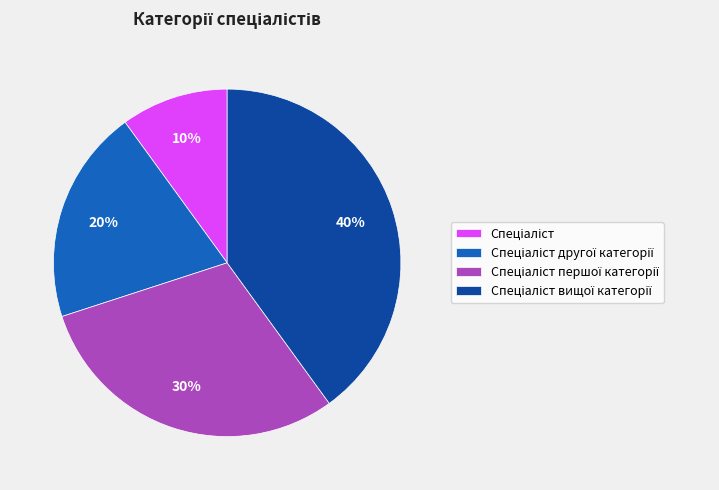

Is there a majority slice in this chart?

No